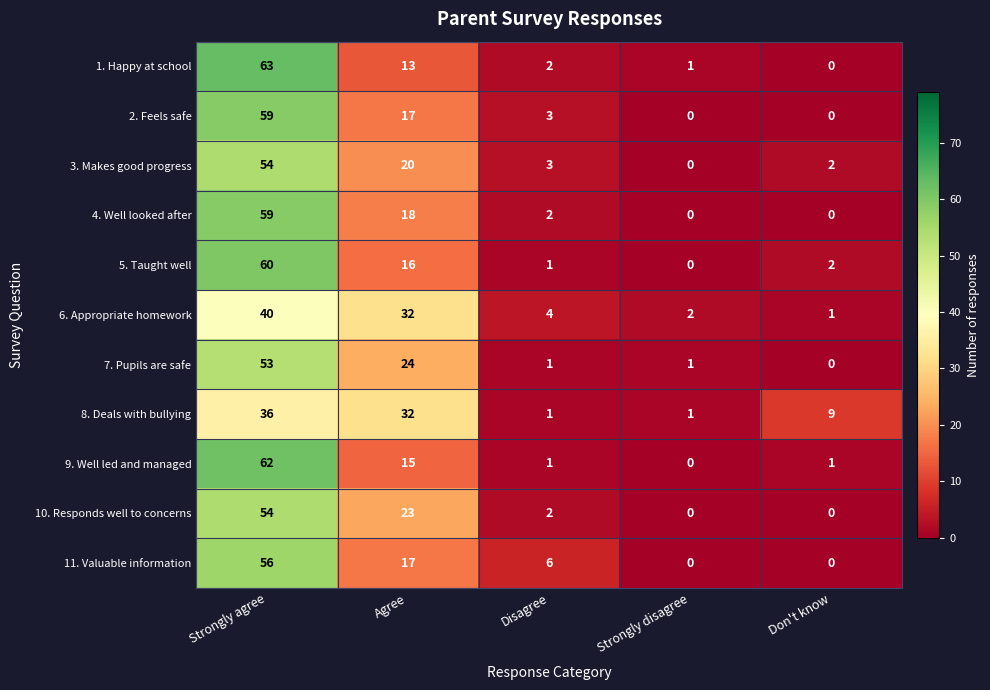

At which category is the sum across all series the highest?

Strongly agree